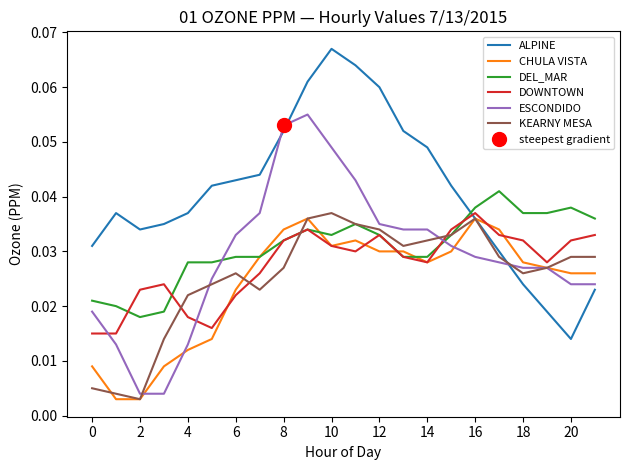

True or false: DOWNTOWN and CHULA VISTA intersect in this chart.

True